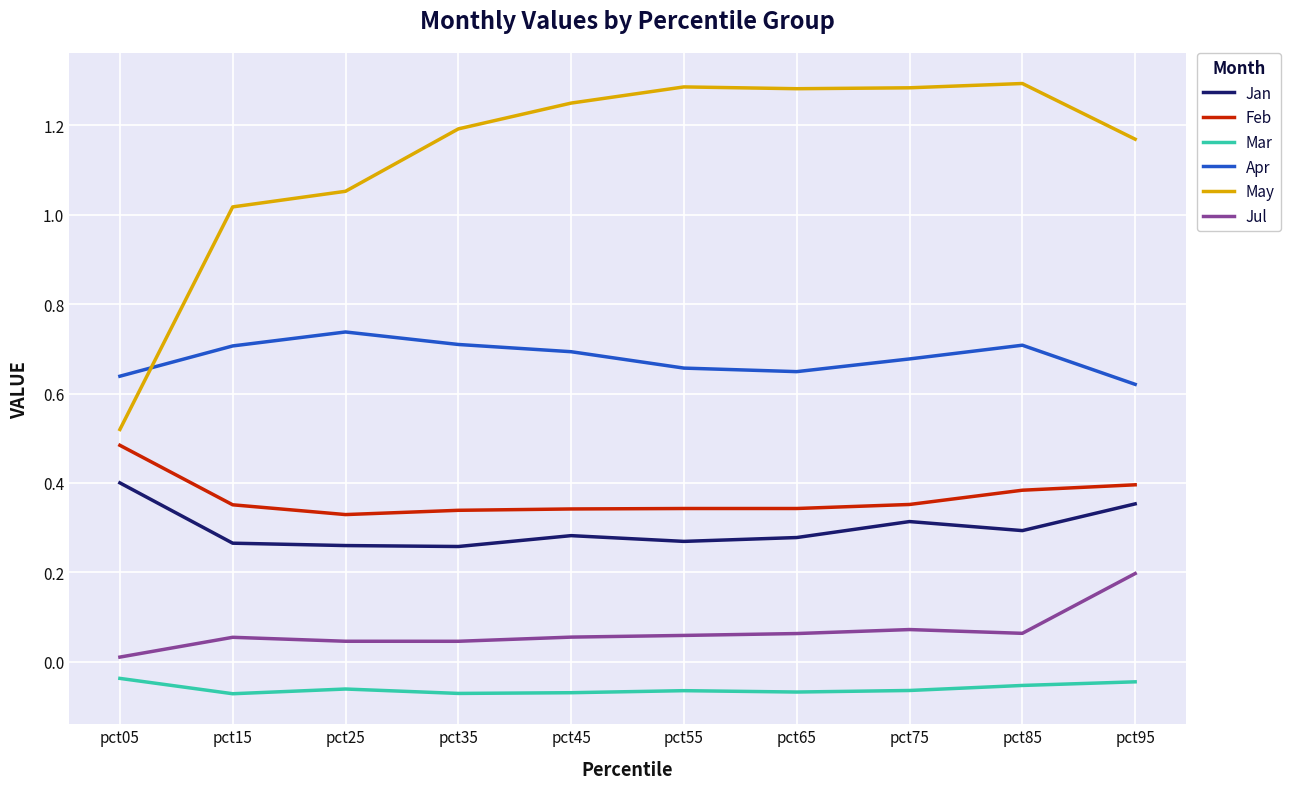

List the series in order of their peak value, lowest first.

Mar, Jul, Jan, Feb, Apr, May